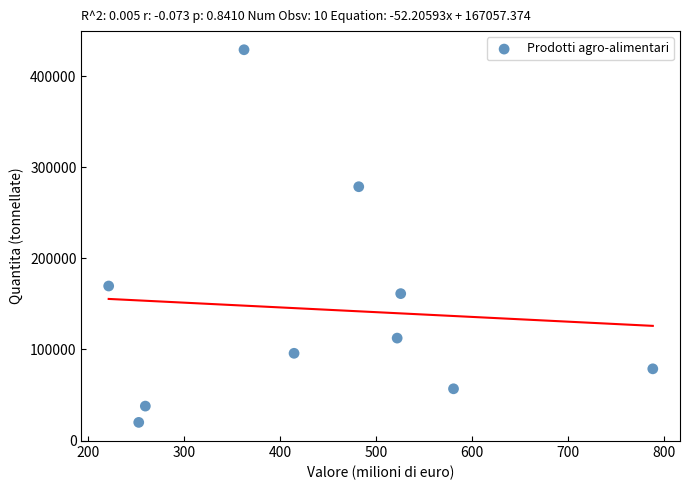

What is the average Y value?

144024.5